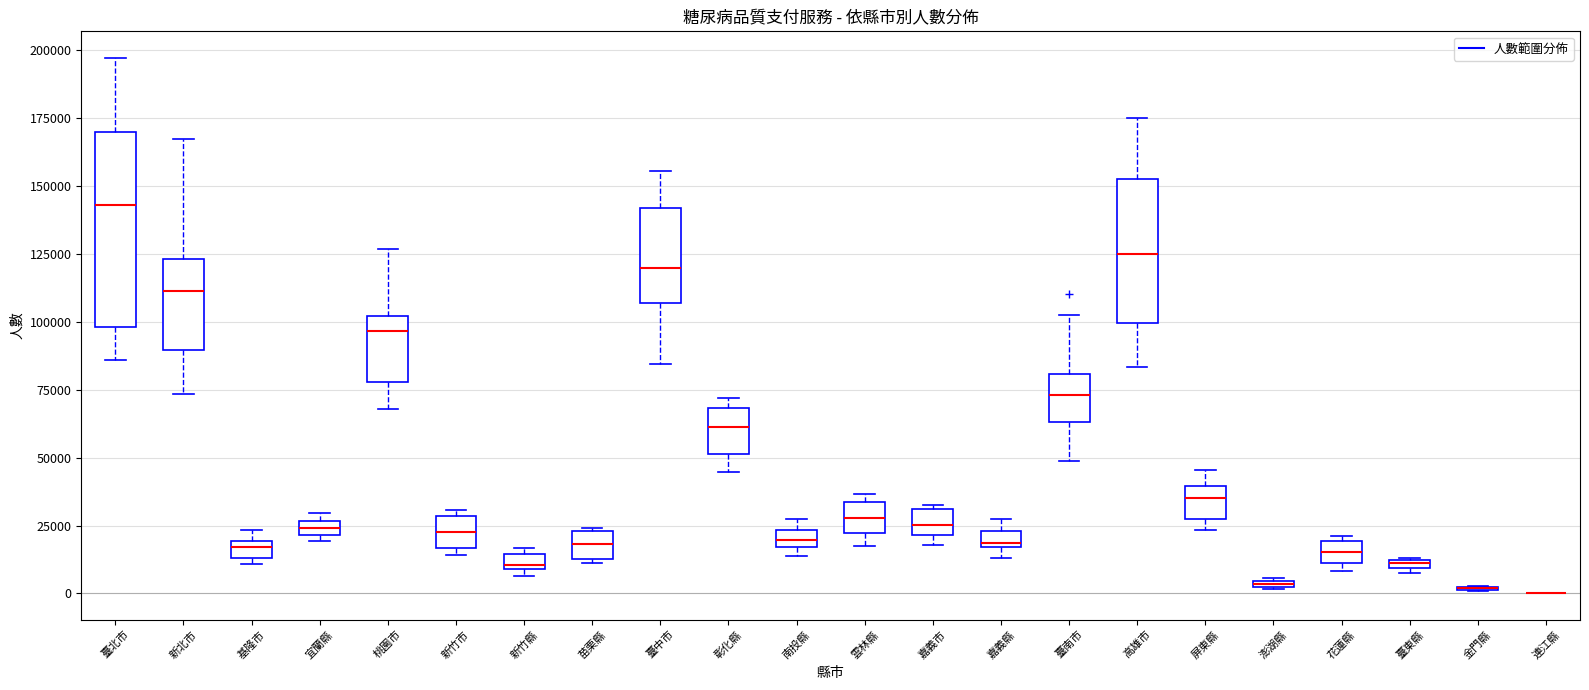

Comparing the boxes themselves (not the whiskers), which one is the tallest?

臺北市